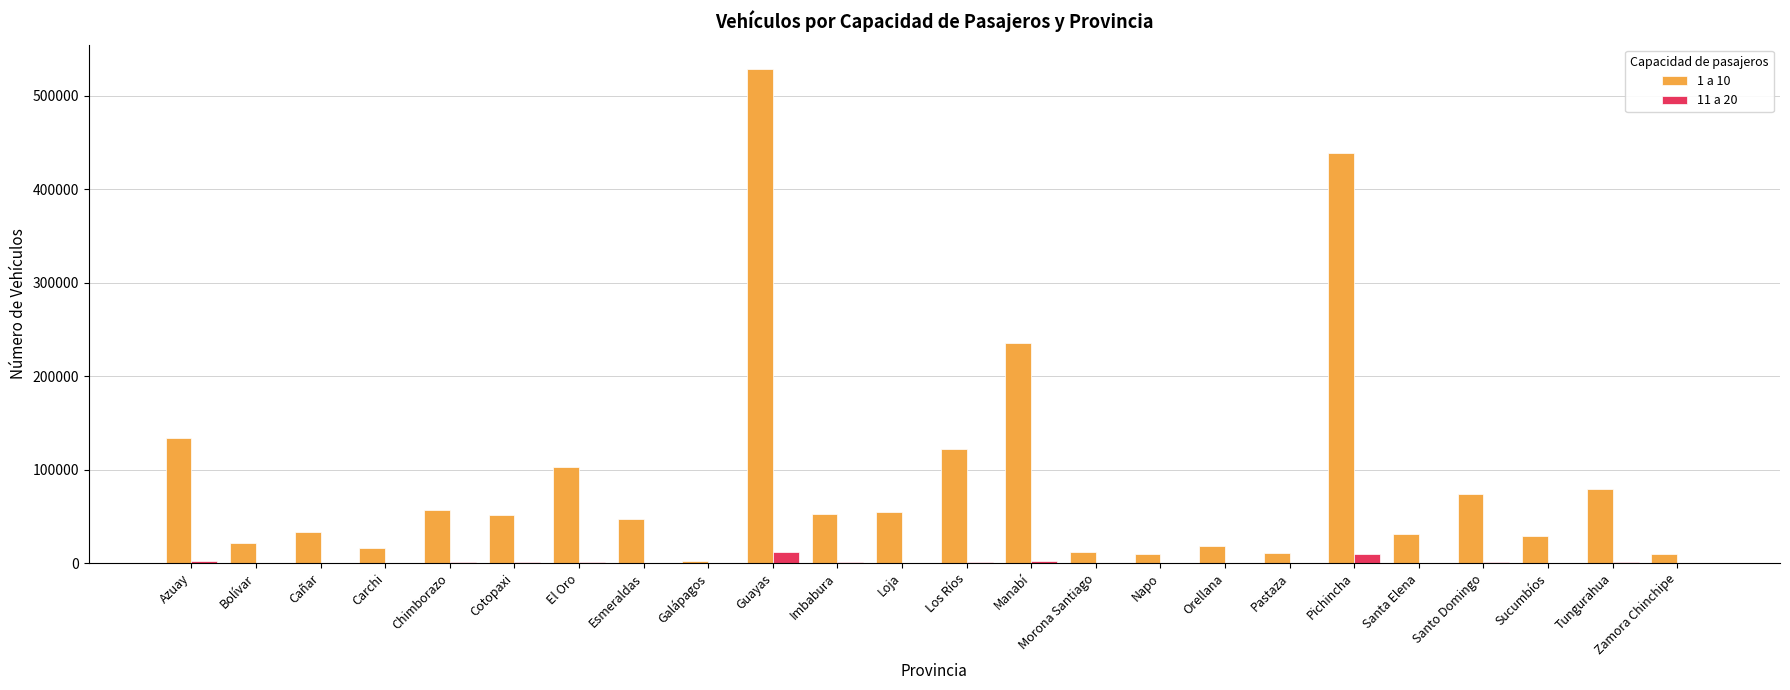

Which series has the largest total across all categories?

1 a 10